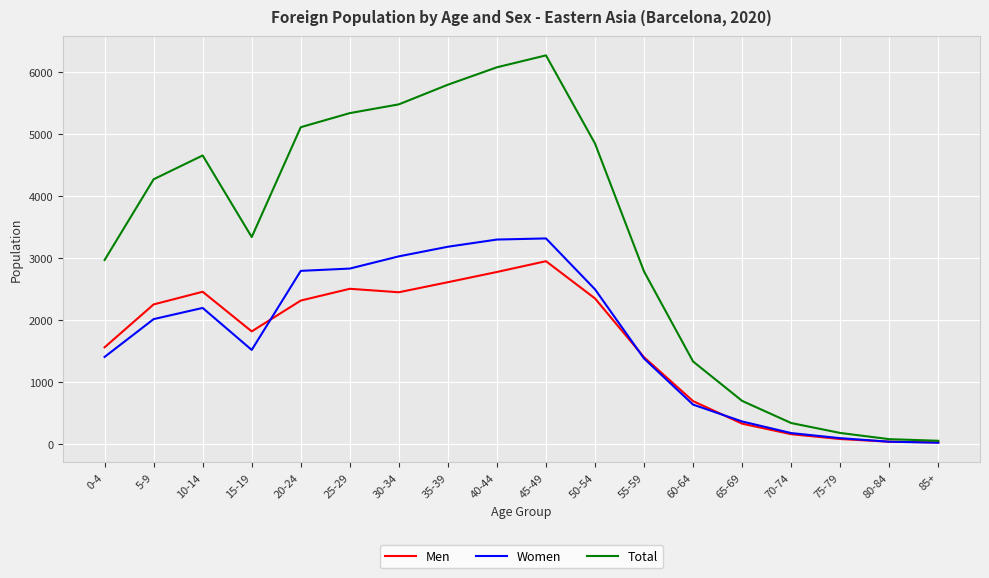

Between 10-14 and 55-59, which series saw the biggest shift?

Total